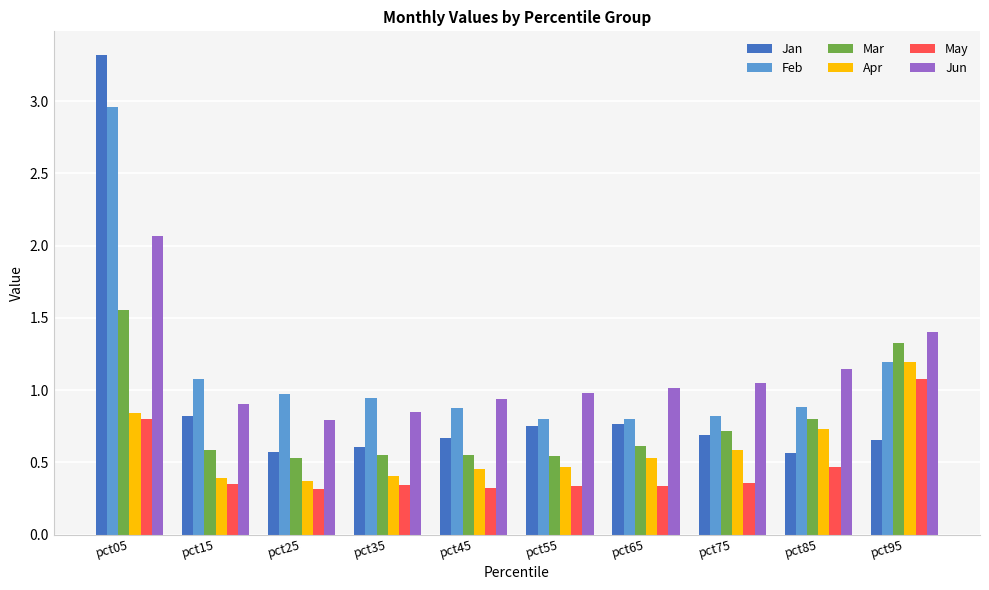

Which series has the widest spread of values?

Jan